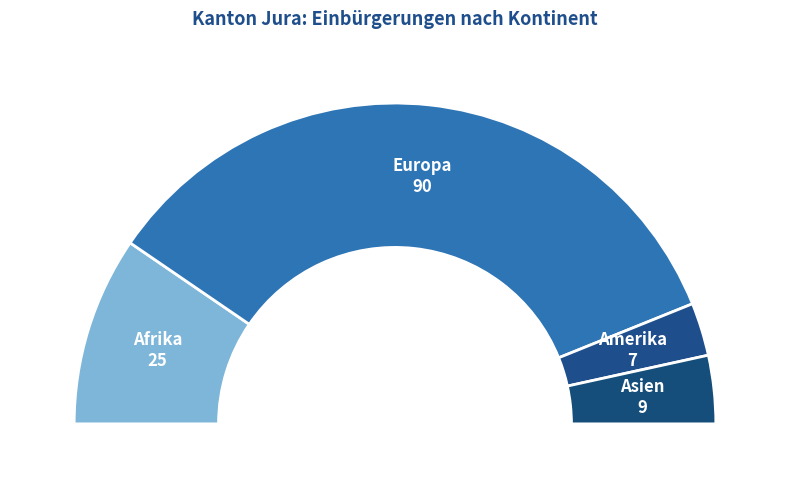

Approximately how many times larger is the value at Asien compared to Europa?

0.1